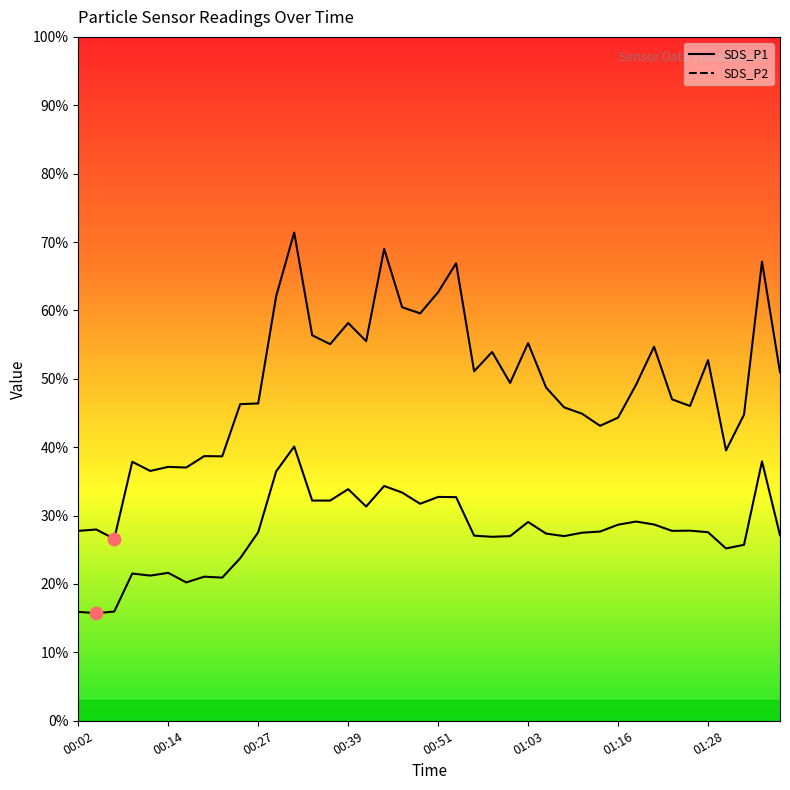

Which series has the largest Y range (max minus min)?

SDS_P1